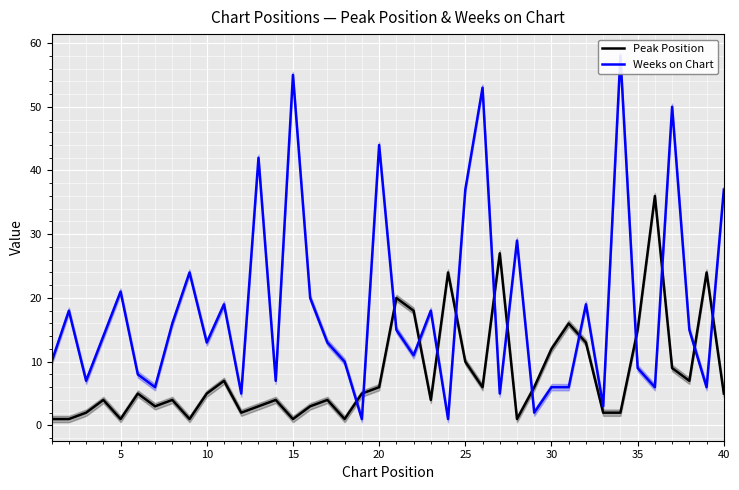

True or false: Peak Position has a value of 5 at 10.

True